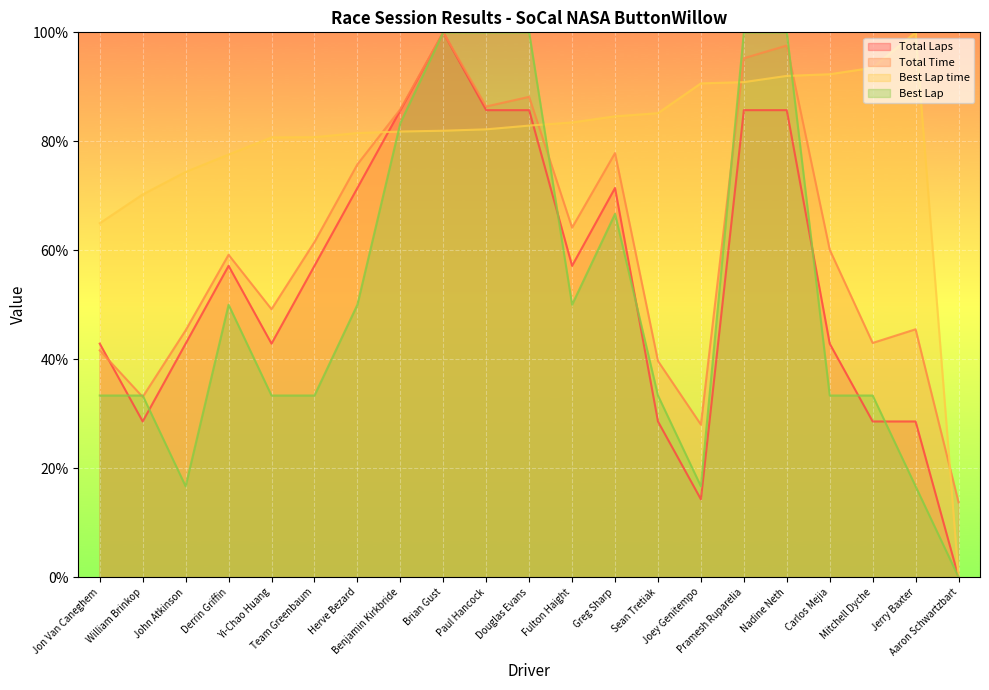

At which category is the sum across all series the highest?

Brian Gust